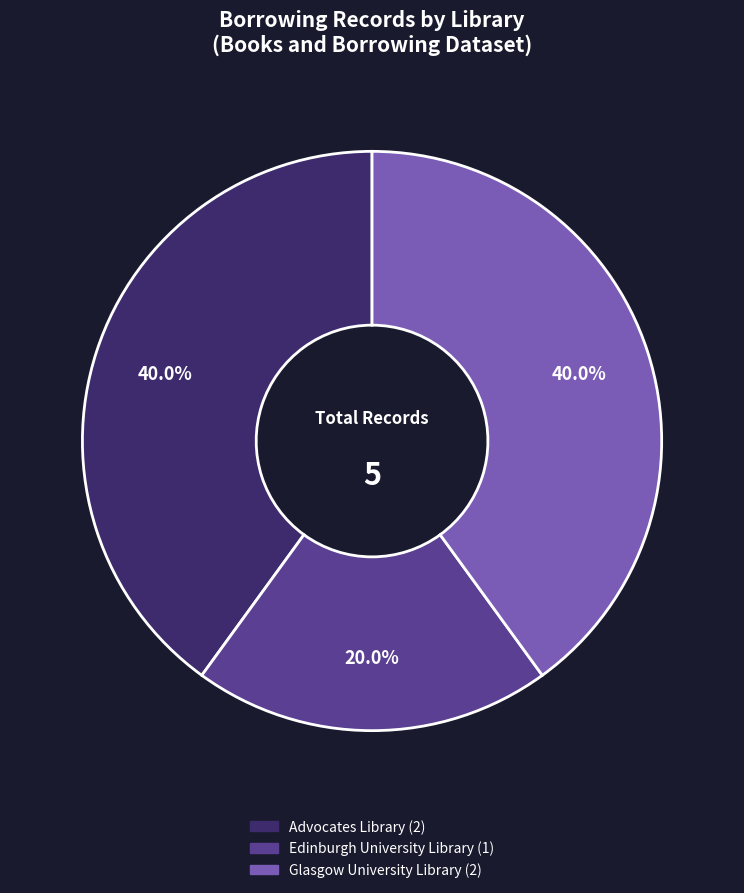

Is there any slice that represents more than half of the pie?

No